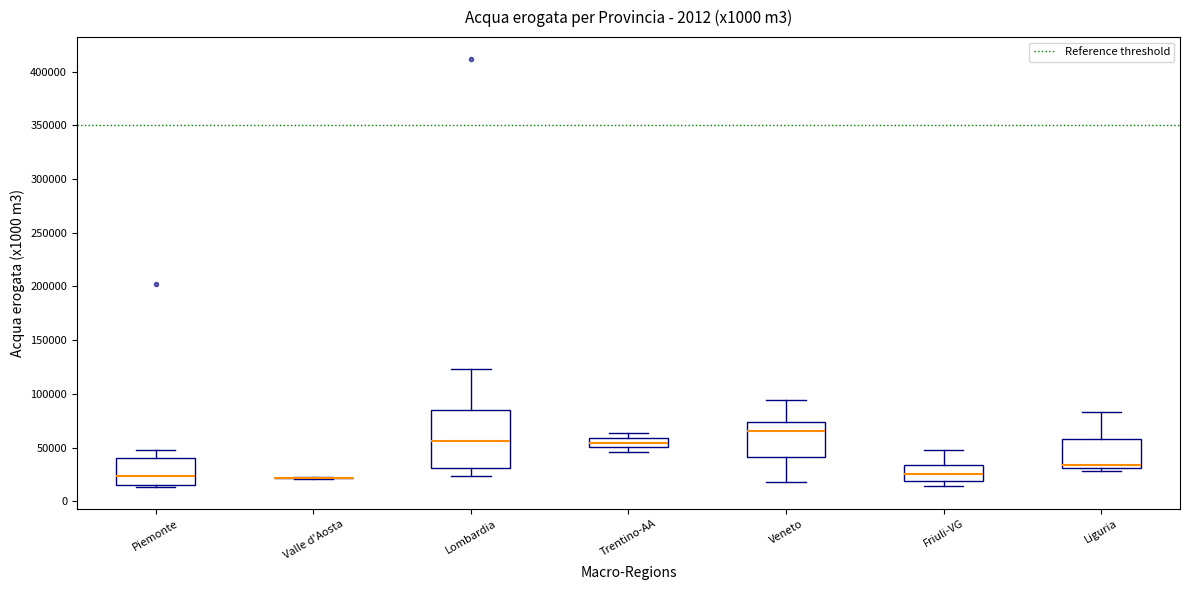

Where is the lower edge of the box for Piemonte on the y-axis? The values are not printed on the chart, so give them approximately, as read against the axis.

15000